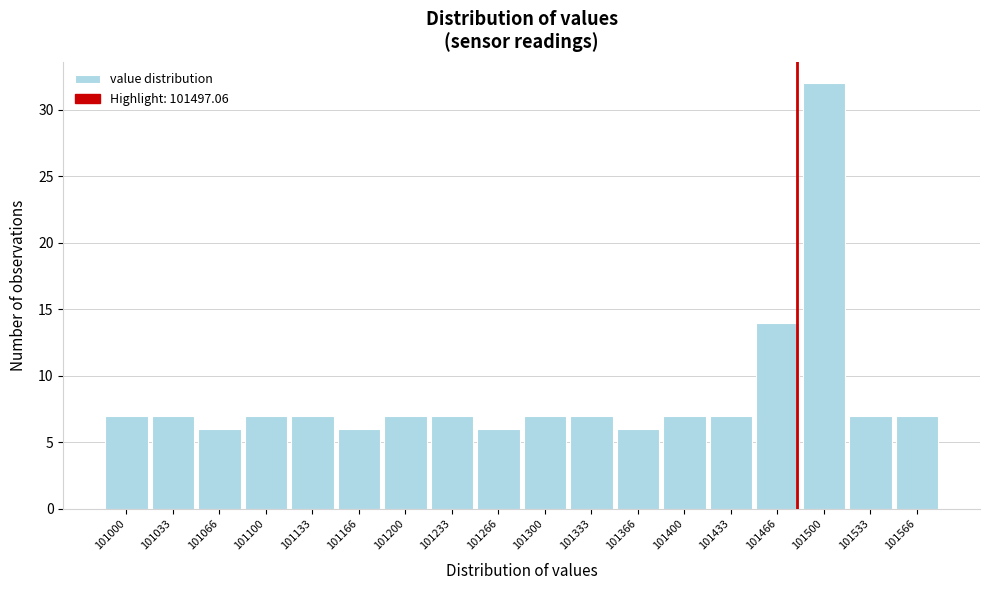

Reading left to right, list all the values displayed in this chart.

101000=7	101033=7	101066=6	101100=7	101133=7	101166=6	101200=7	101233=7	101266=6	101300=7	101333=7	101366=6	101400=7	101433=7	101466=14	101500=32	101533=7	101566=7